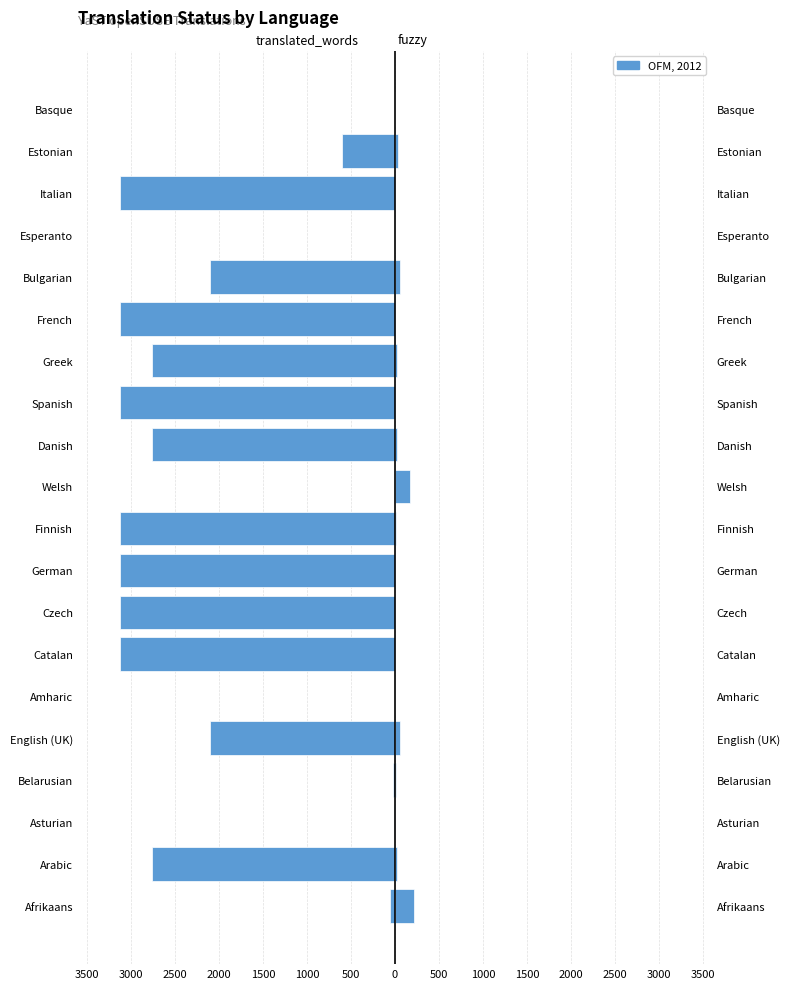

What is the minimum value shown in the chart?

-3125